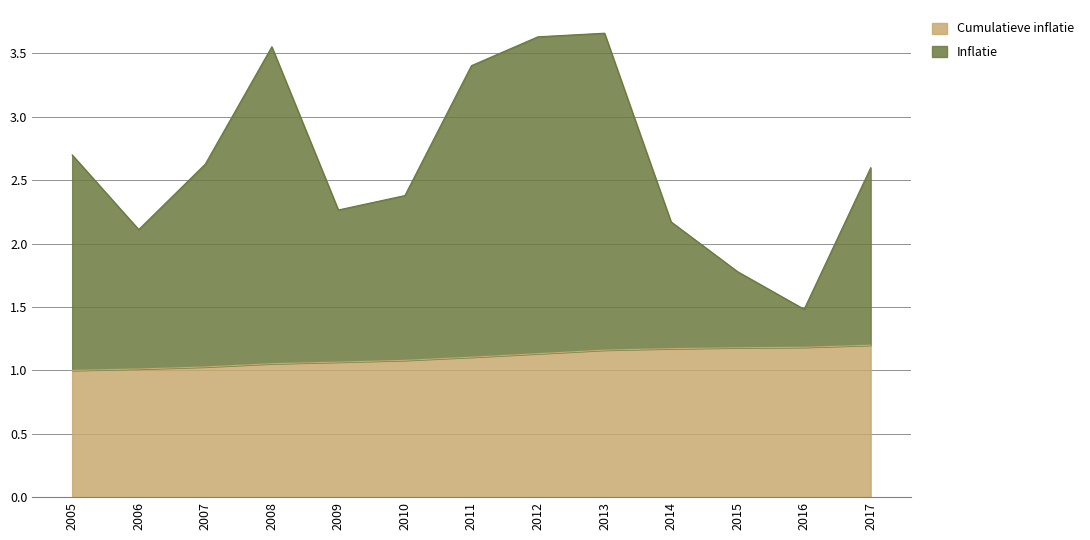

The Inflatie series shows 1.2 at 2015. True or false?

False